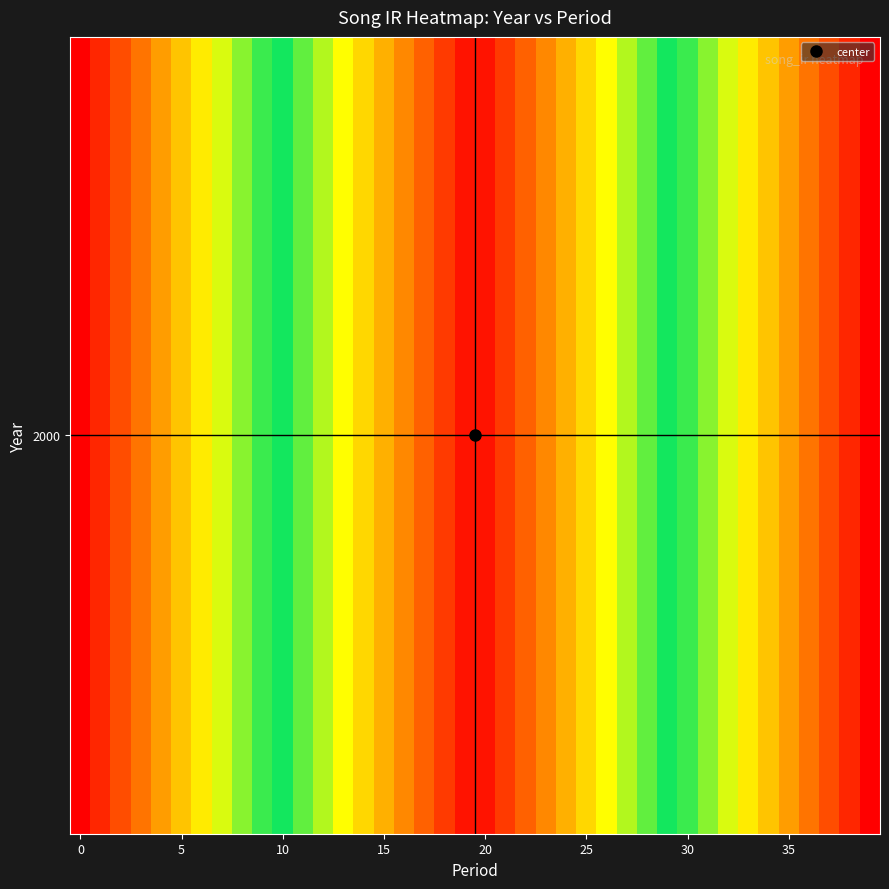

How many categories are shown in the chart?

40